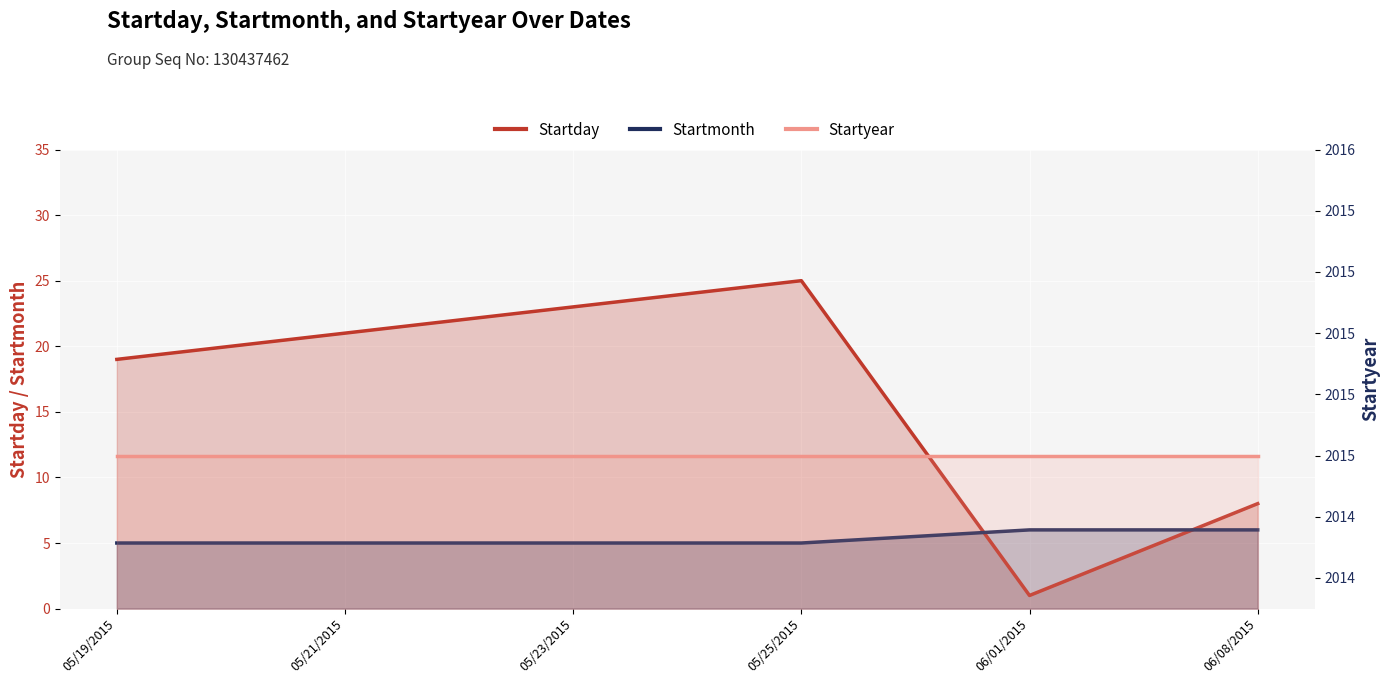

Read the Startyear value at 06/08/2015.

2015